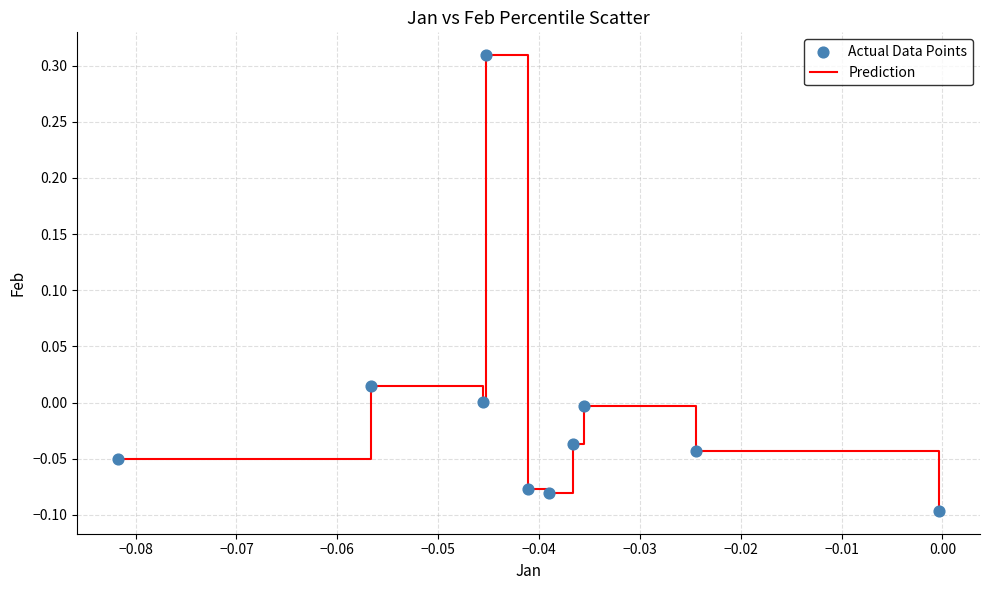

What is the difference between the maximum and minimum values?

0.4